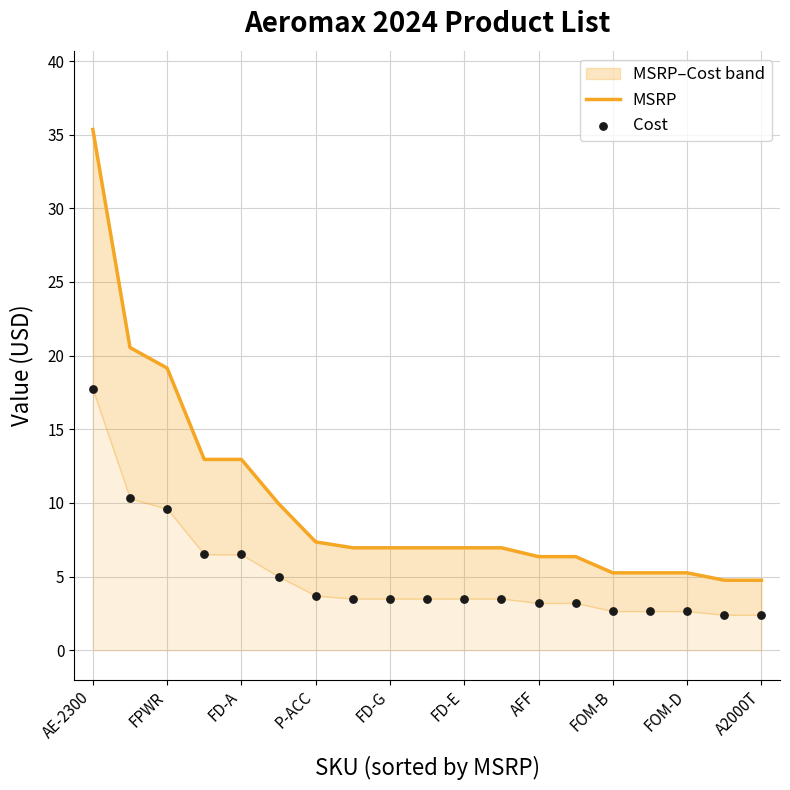

At how many categories does at least one series exceed 2?

19